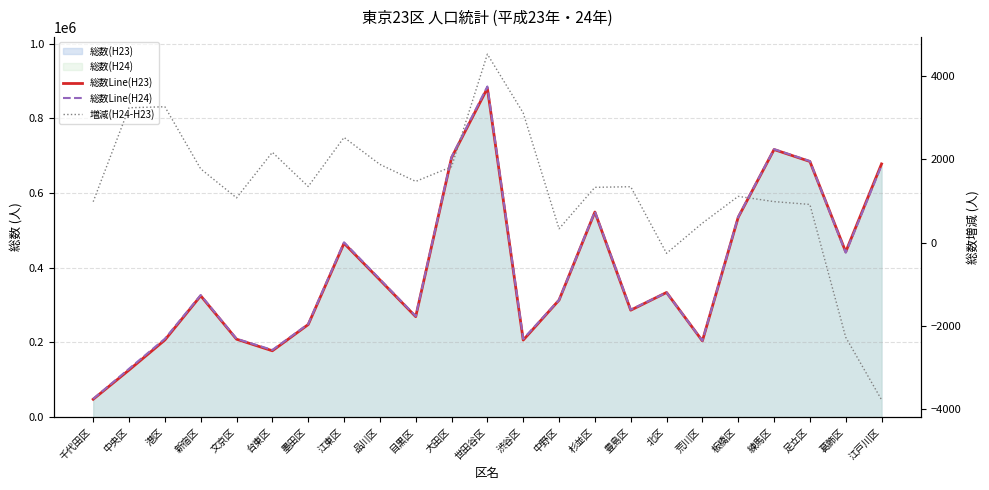

Does the chart have visible grid lines?

Yes